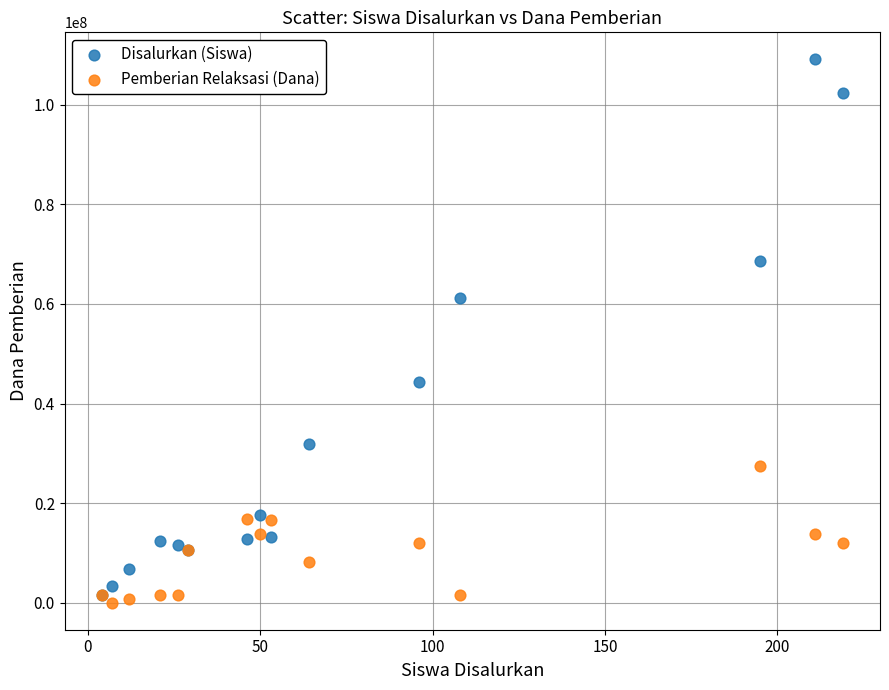

Which series has the widest spread of Y values?

Disalurkan (Siswa)